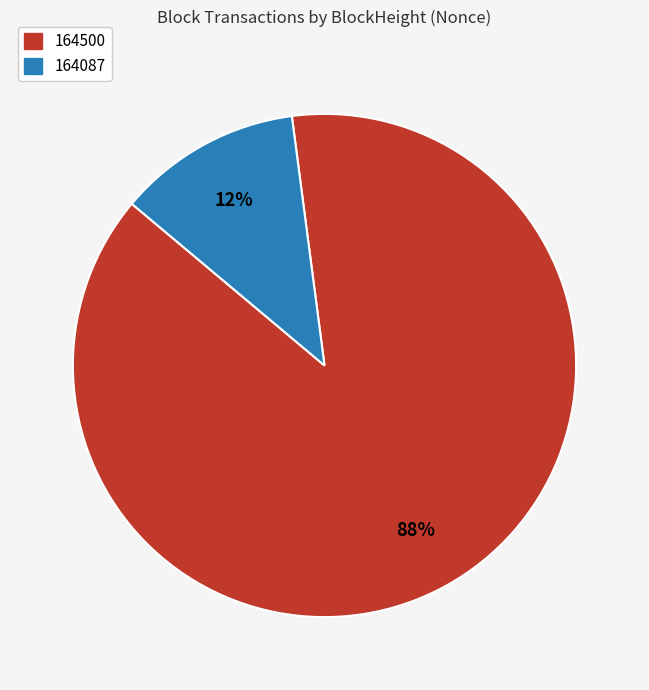

What is the smallest slice in the pie chart?

164087